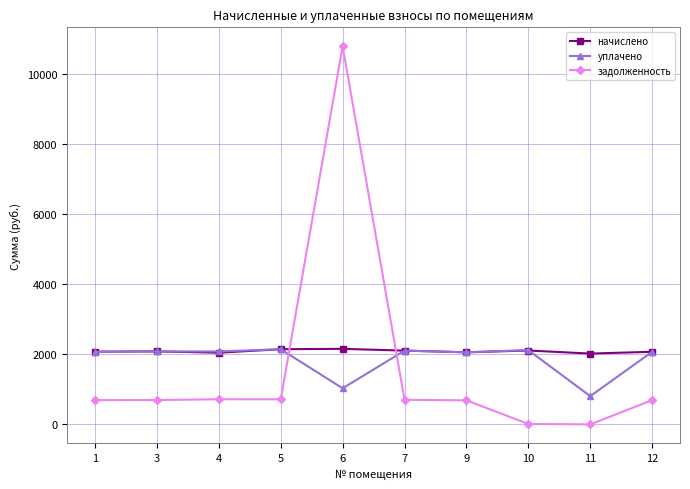

True or false: задолженность has more than 1 interior local peaks.

True